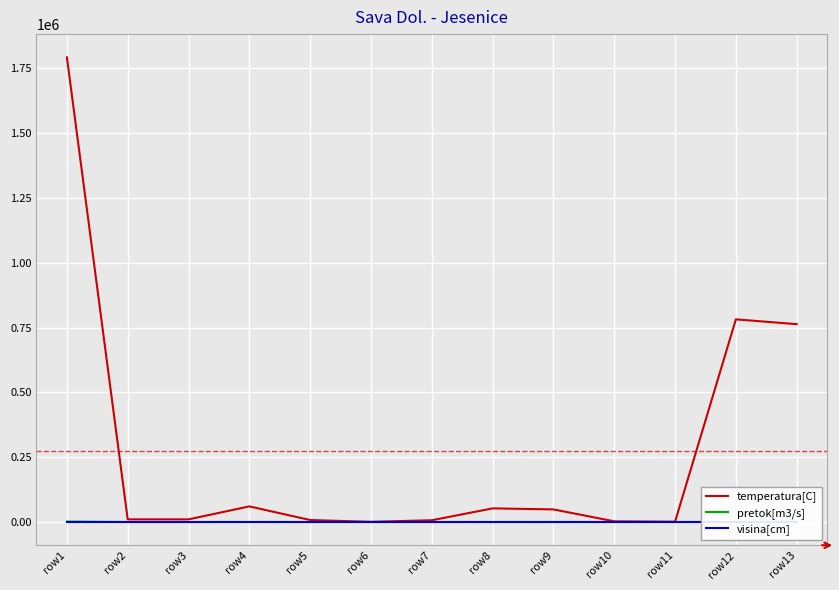

True or false: temperatura[C] and visina[cm] cross at least once.

False